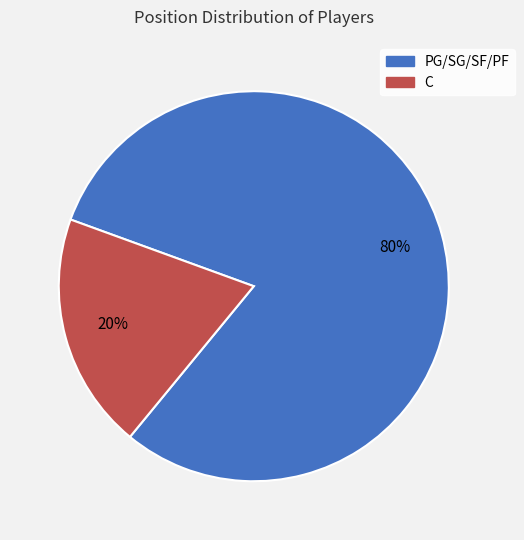

Is there a majority slice in this chart?

Yes